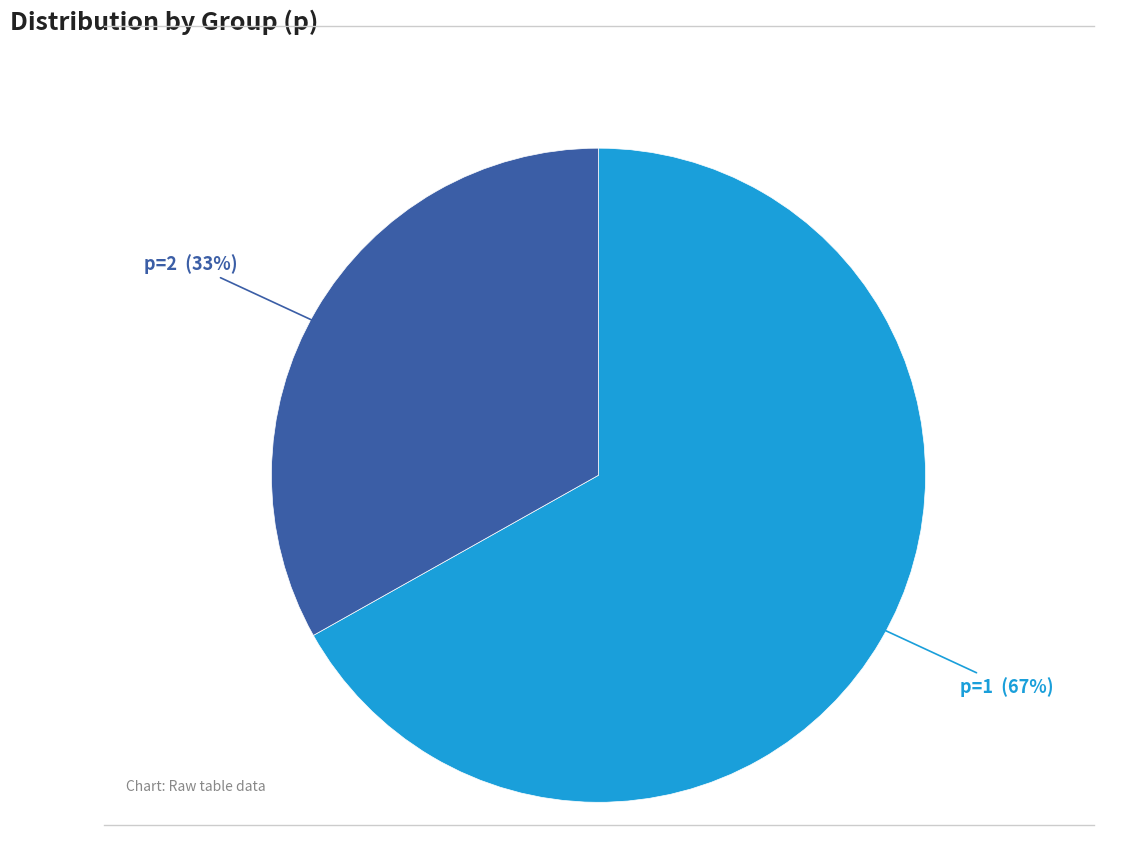

Does any single category account for the majority?

Yes